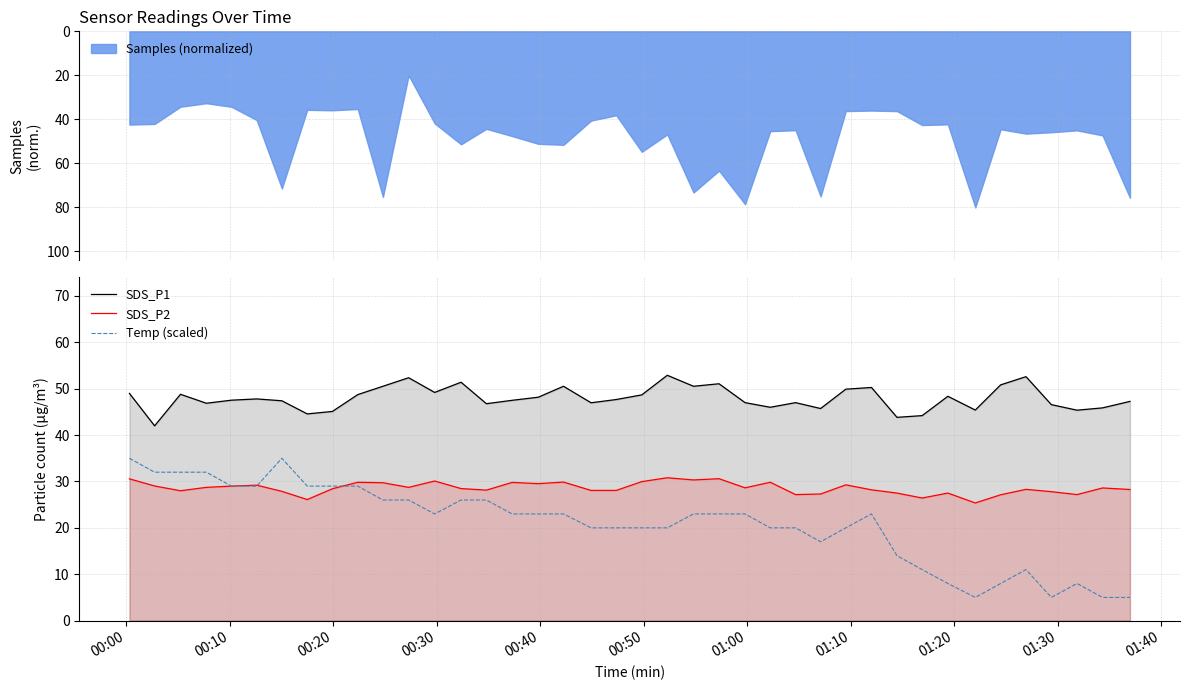

What is the difference between the maximum and minimum values in the SDS_P1 series?

10.9